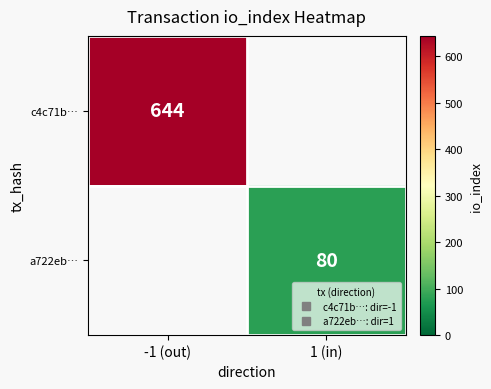

At how many categories does at least one series exceed 178?

1